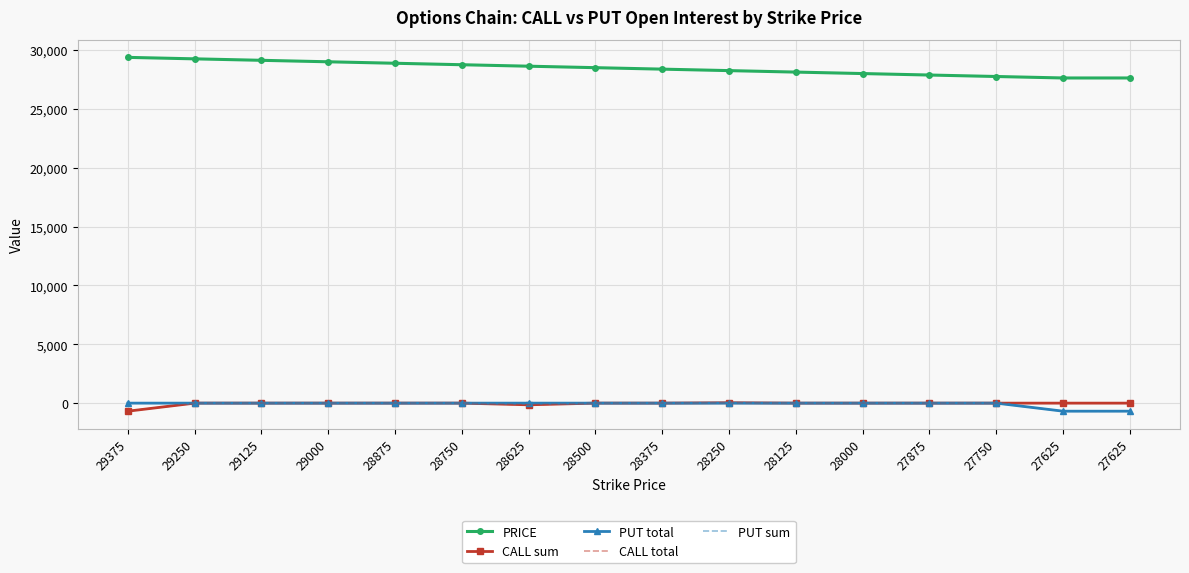

Where is PUT total nearest to the value -342?

28375